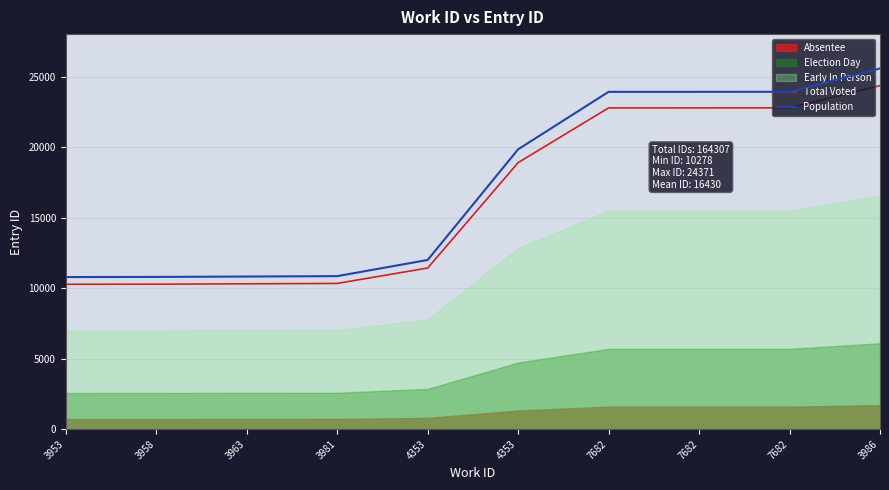

How many data points does each series have?

10